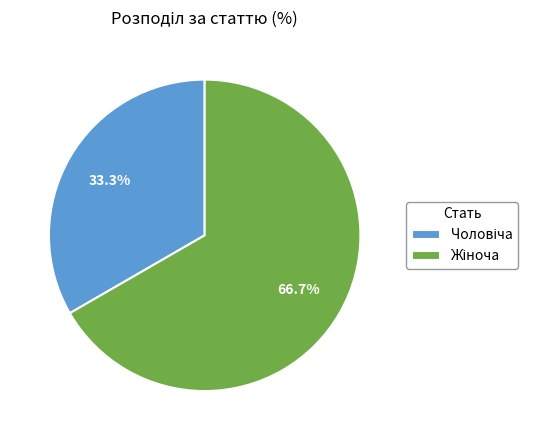

Is there any slice that represents more than half of the pie?

Yes